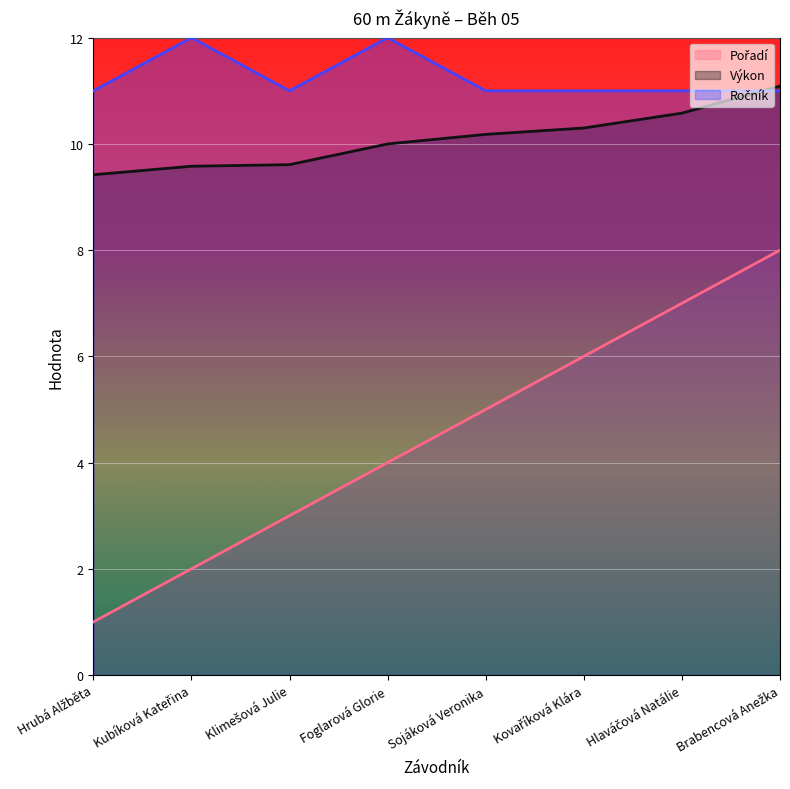

Which has a higher value, Hrubá Alžběta or Sojáková Veronika?

Sojáková Veronika